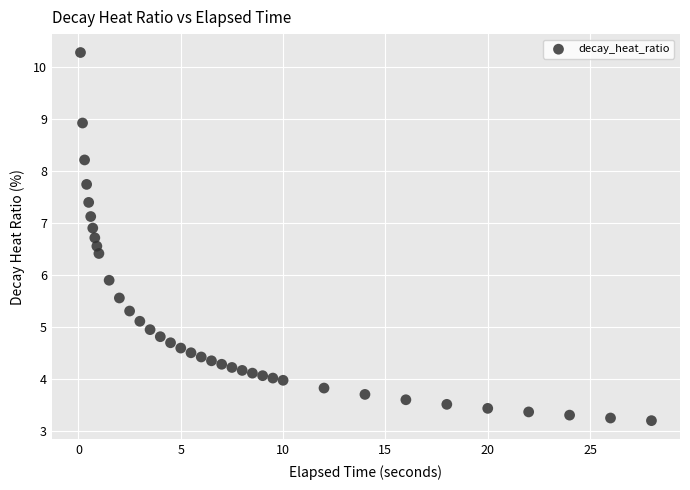

What is the range of X values (max minus min)?

27.9